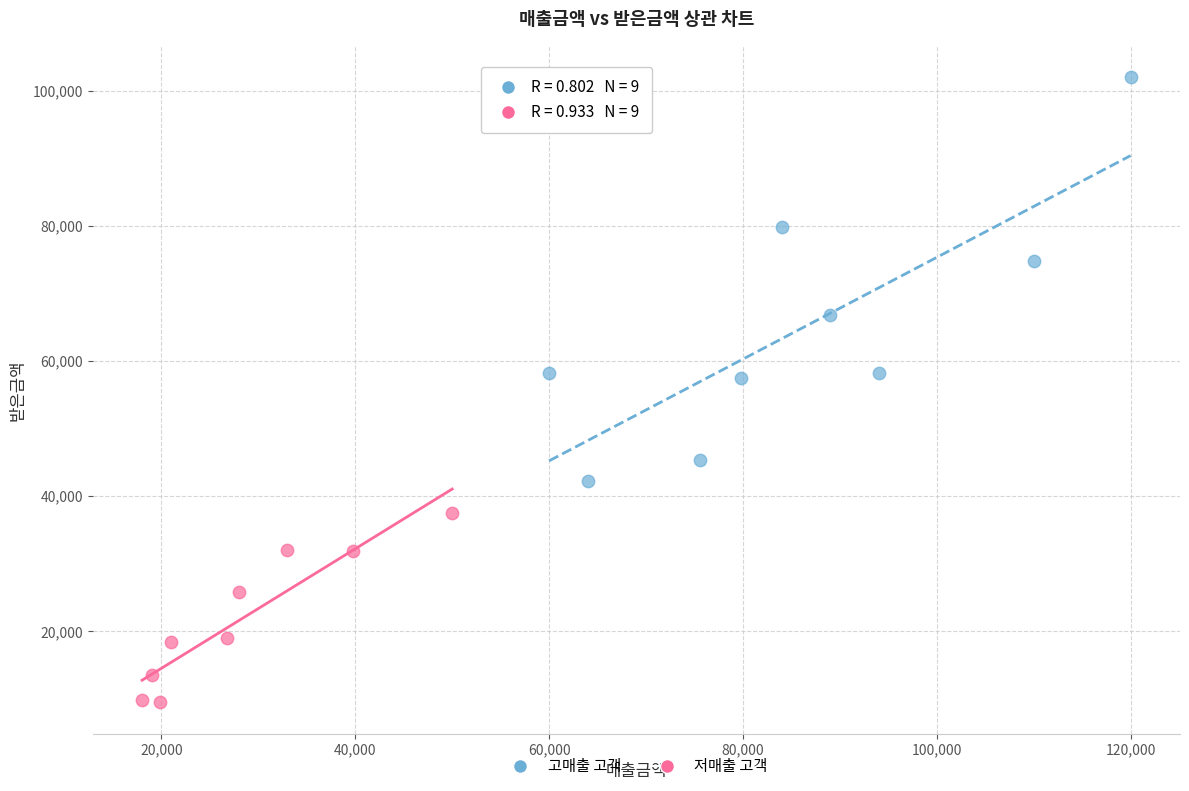

Which series reaches the maximum Y coordinate?

고매출 고객